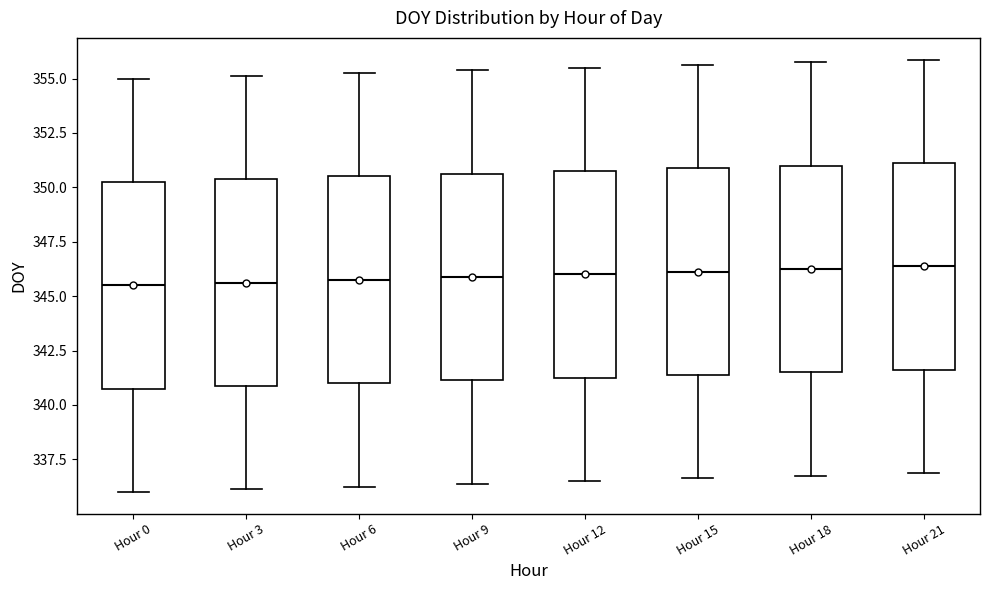

Reading left to right, transcribe this box plot: for each box, give where its median line is, the range the box spans, and where its two whiskers end, as read against the y-axis. The values are not printed on the chart, so give them approximately, as read against the axis.

Hour 0: median 345.5, box 341.0 to 350.5, whiskers 336.0 to 355.0
Hour 3: median 345.5, box 341.0 to 350.5, whiskers 336.0 to 355.0
Hour 6: median 346.0, box 341.0 to 350.5, whiskers 336.5 to 355.5
Hour 9: median 346.0, box 341.0 to 350.5, whiskers 336.5 to 355.5
Hour 12: median 346.0, box 341.5 to 351.0, whiskers 336.5 to 355.5
Hour 15: median 346.0, box 341.5 to 351.0, whiskers 336.5 to 355.5
Hour 18: median 346.5, box 341.5 to 351.0, whiskers 337.0 to 356.0
Hour 21: median 346.5, box 341.5 to 351.0, whiskers 337.0 to 356.0